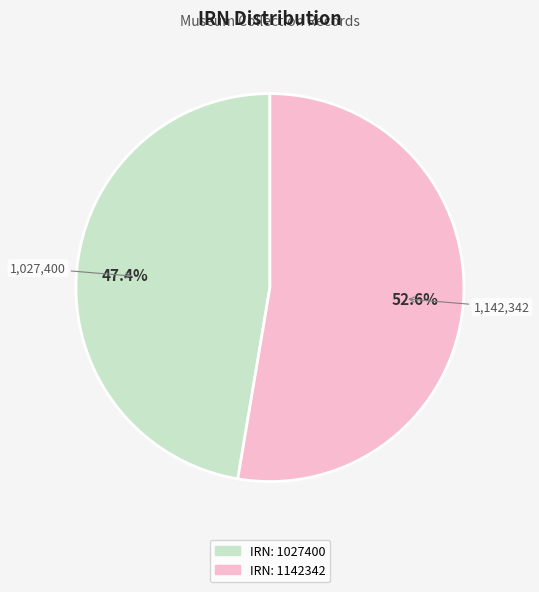

Count the number of slices in the pie.

2